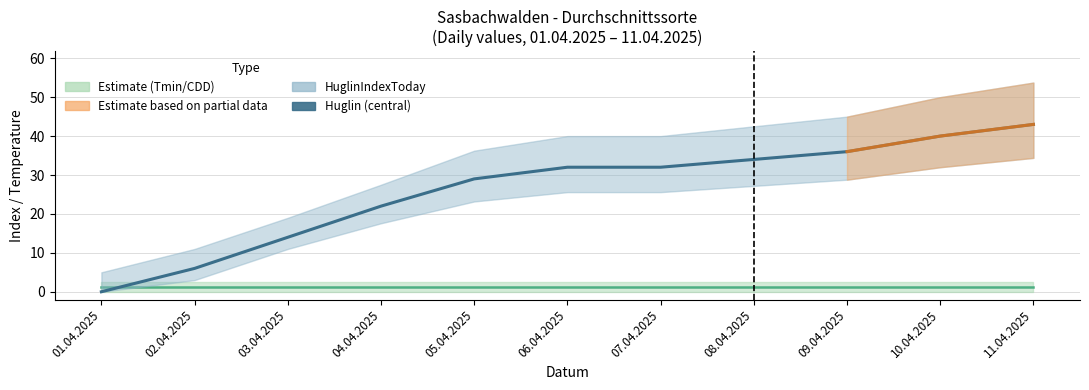

List the labels in order of value, smallest first.

01.04.2025, 02.04.2025, 03.04.2025, 04.04.2025, 05.04.2025, 06.04.2025, 07.04.2025, 08.04.2025, 09.04.2025, 10.04.2025, 11.04.2025